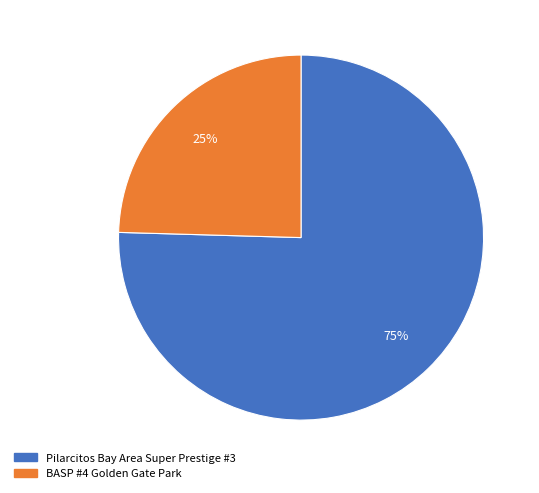

Rank the categories by value from lowest to highest.

BASP #4 Golden Gate Park, Pilarcitos Bay Area Super Prestige #3